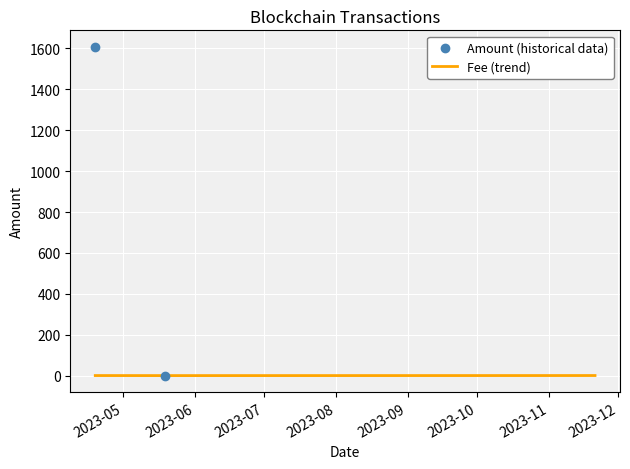

How many interior local valleys does the Fee (trend) series have?

1